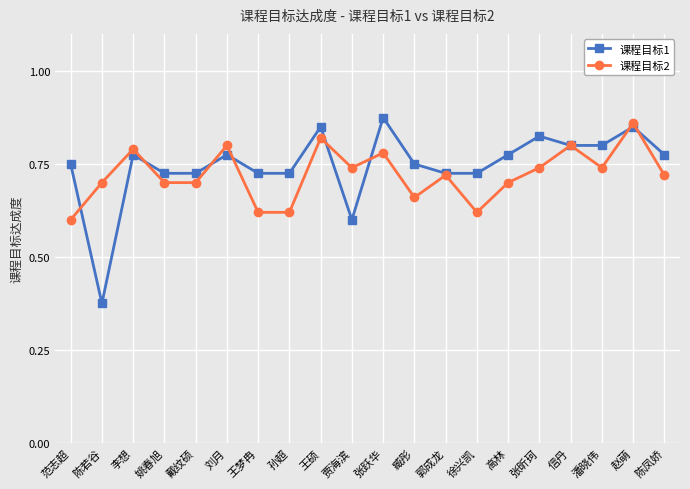

How many categories are shown in the chart?

20